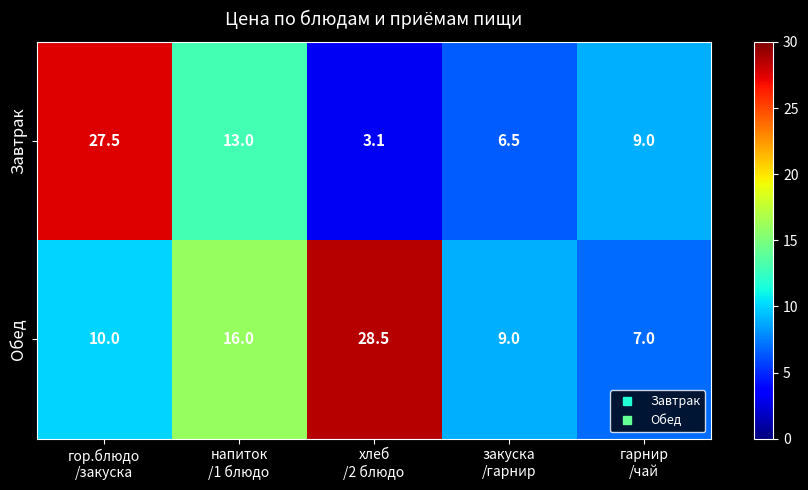

At how many categories does at least one series exceed 7?

5